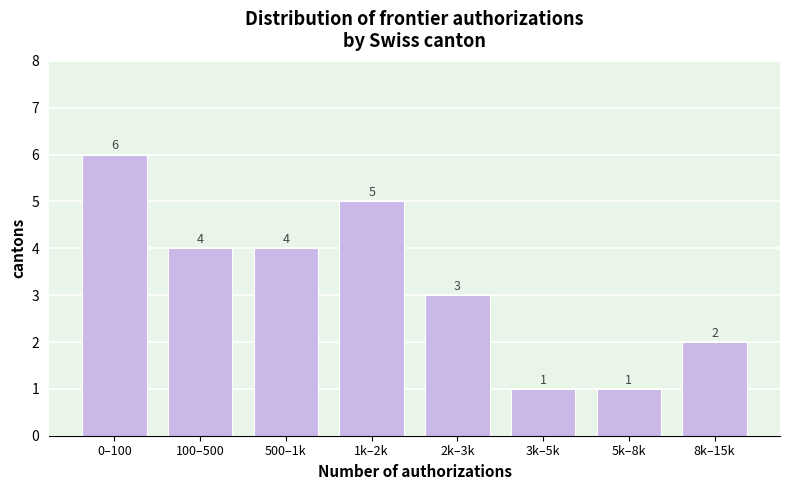

Reading left to right, what are all the values shown in this chart?

6	4	4	5	3	1	1	2